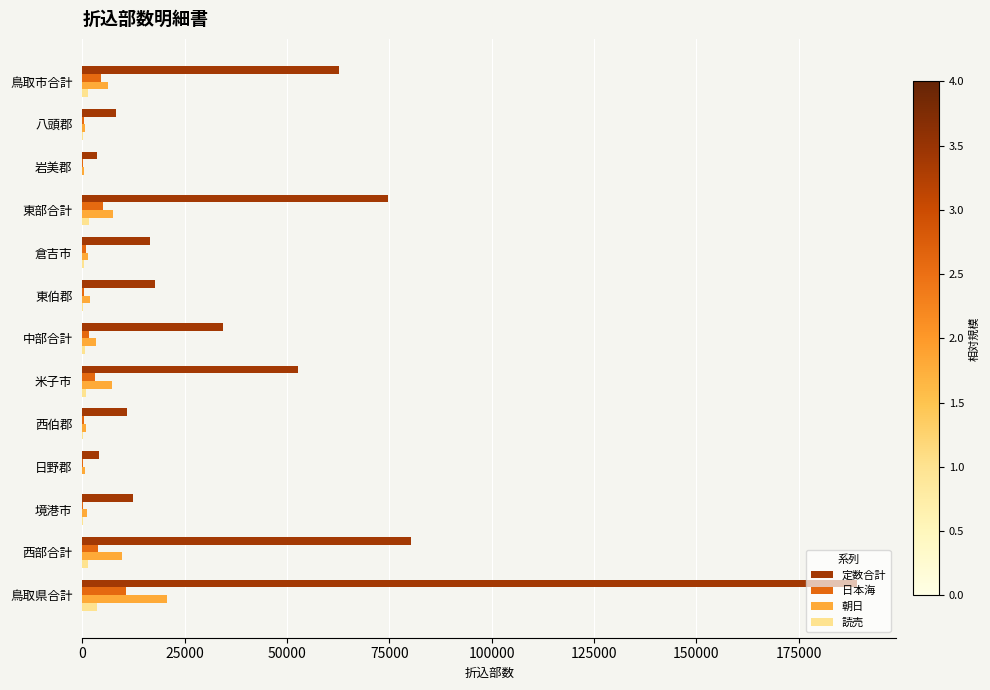

What is the sum of all 朝日 values?

61890